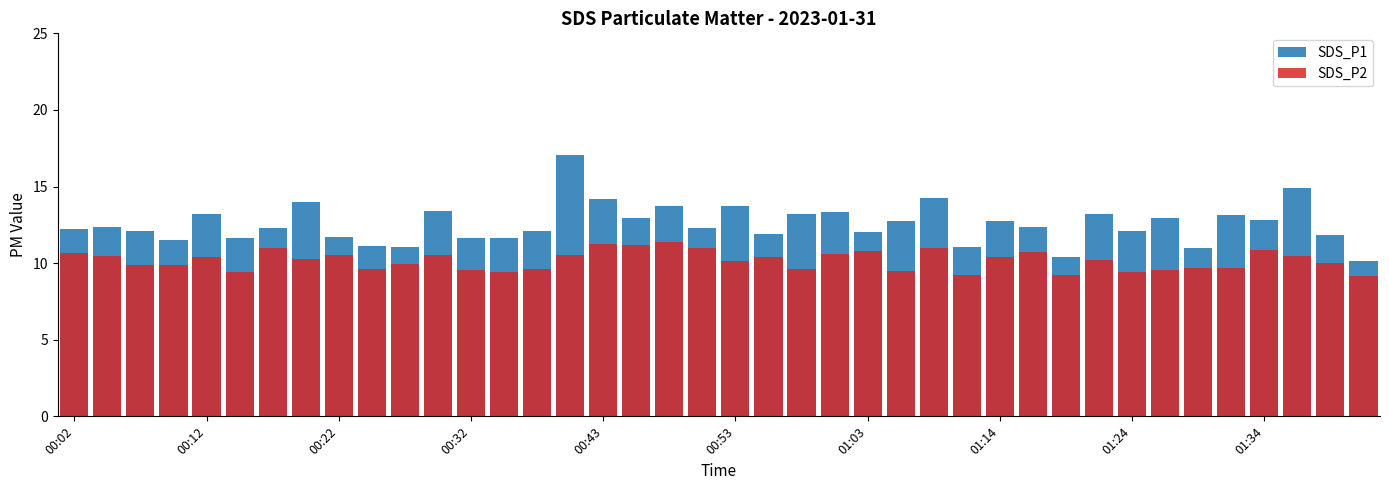

Between 25 and 39, which is larger?

25